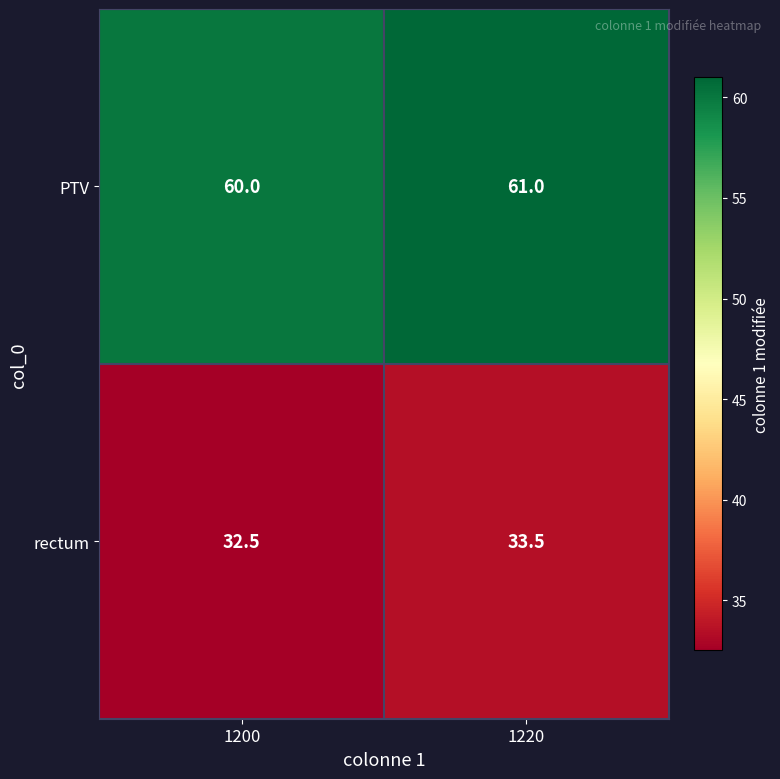

Reading left to right, what are all the values shown in this chart?

PTV: 1200=60.0	1220=61.0
rectum: 1200=32.5	1220=33.5